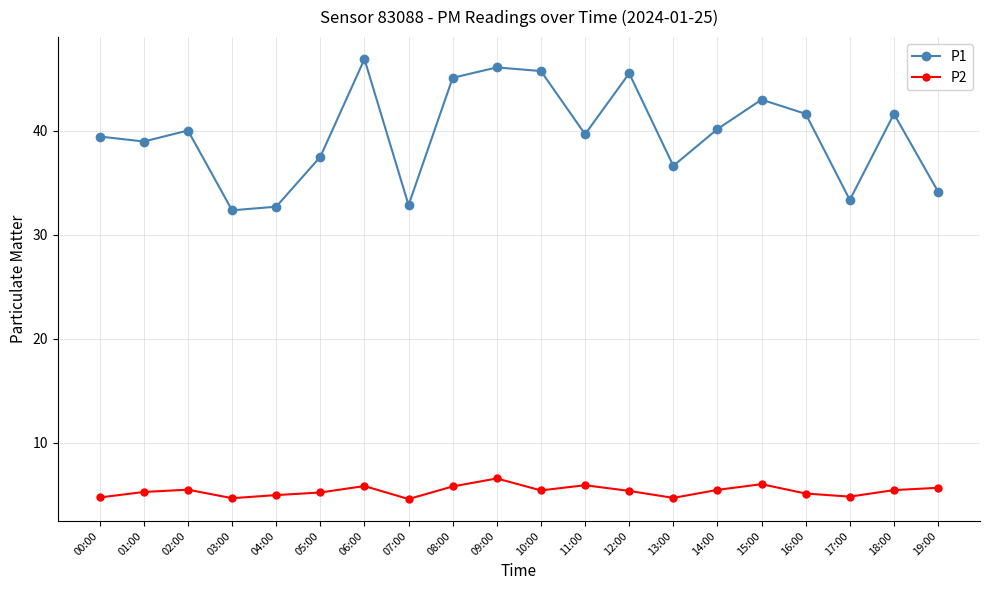

Is the value of P1 at 15:00 greater than the value of P2 at 10:00?

Yes